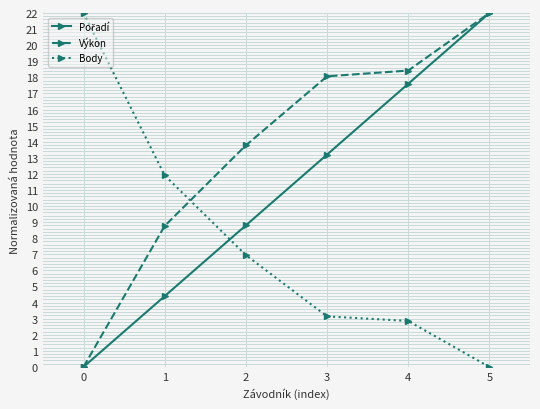

How many lines are shown in the chart?

3